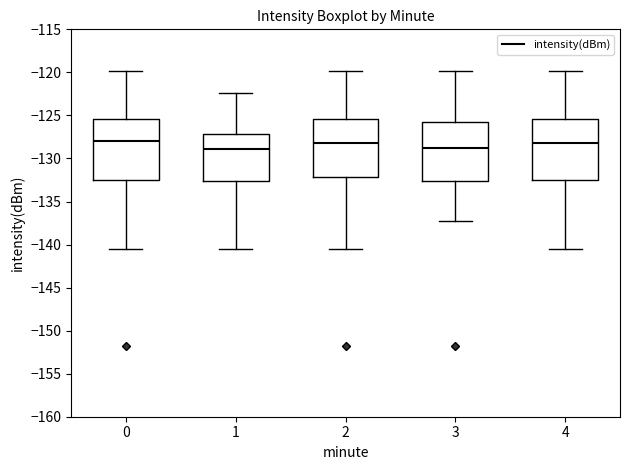

Reading left to right, read every box against the y-axis: the position of its median line, the range the box covers, and the ends of its whiskers. The values are not printed on the chart, so give them approximately, as read against the axis.

0: median -128.0, box -132.5 to -125.5, whiskers -140.5 to -120.0
1: median -129.0, box -132.5 to -127.0, whiskers -140.5 to -122.5
2: median -128.0, box -132.0 to -125.5, whiskers -140.5 to -120.0
3: median -129.0, box -132.5 to -125.5, whiskers -137.5 to -120.0
4: median -128.0, box -132.5 to -125.5, whiskers -140.5 to -120.0